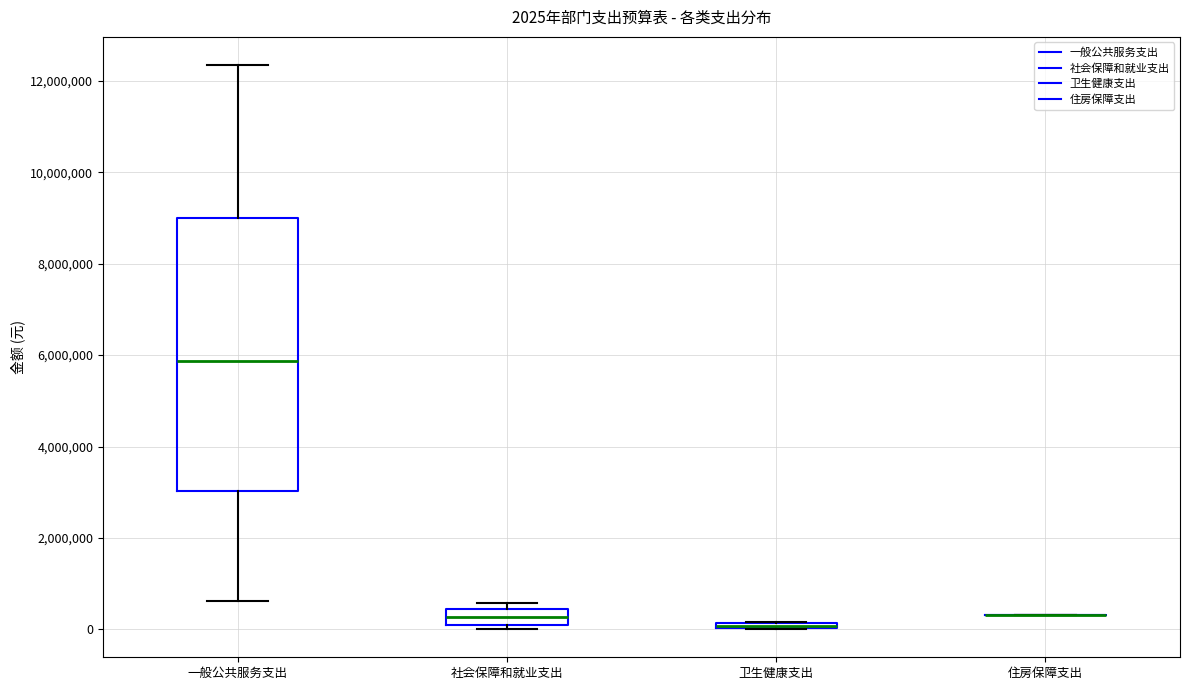

Which box is the tallest, from its lower edge to its upper edge?

一般公共服务支出